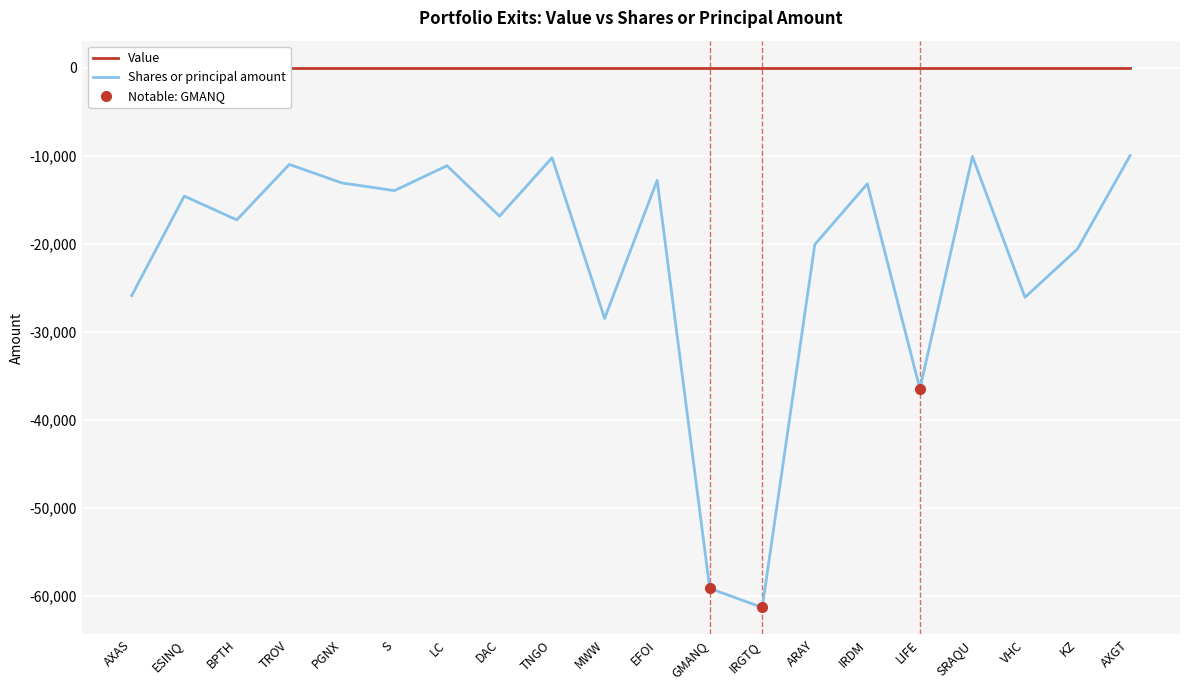

At which label is Shares or principal amount closest to -35669?

LIFE